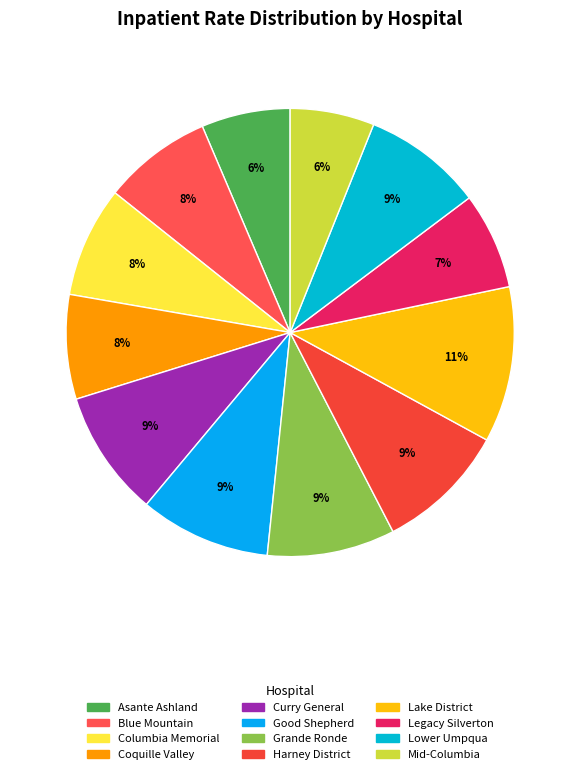

To the nearest percent, what is the average slice percentage?

8%